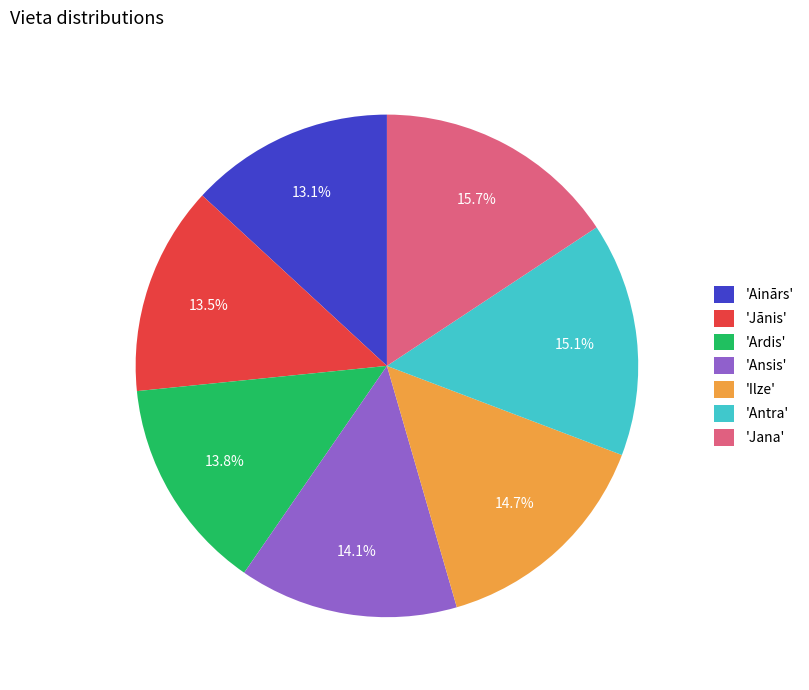

Which slice is the largest?

'Jana'